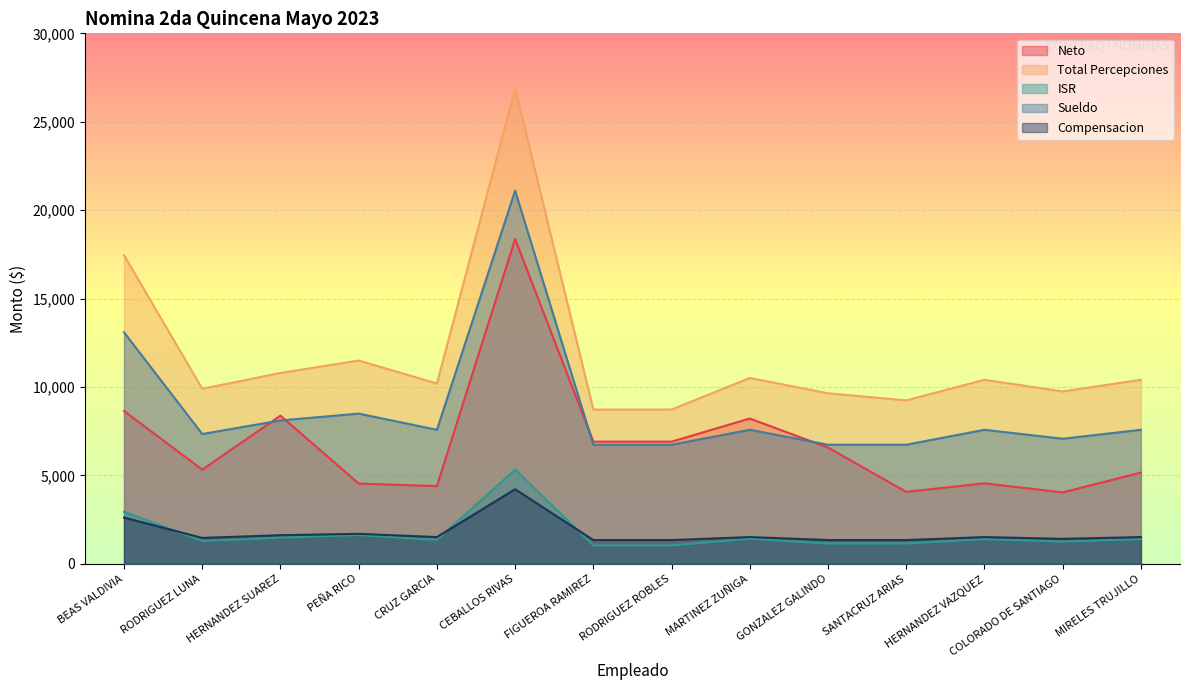

True or false: Total Percepciones and Sueldo intersect in this chart.

False